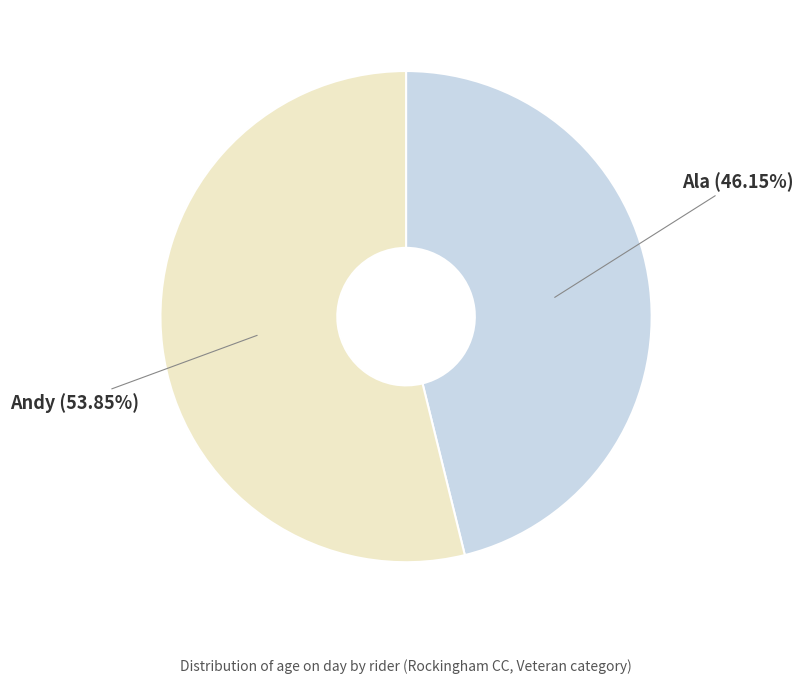

Rank the categories by value from lowest to highest.

Ala, Andy